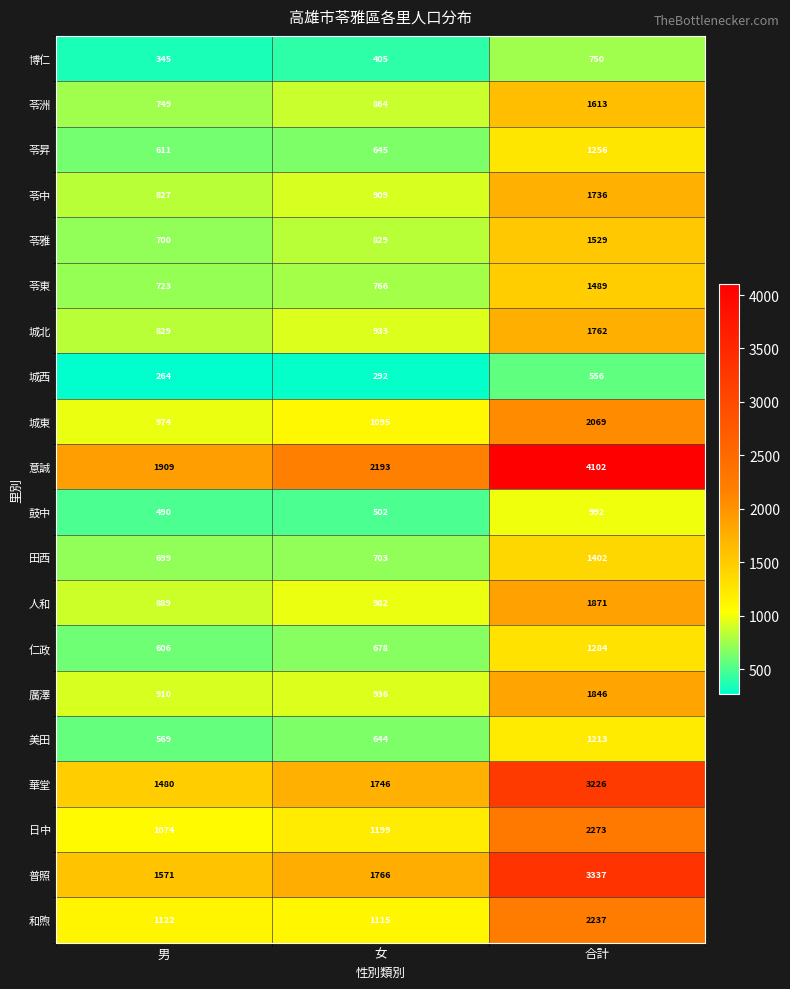

Rank the series by their maximum value, from highest to lowest.

意誠, 普照, 華堂, 日中, 和煦, 城東, 人和, 廣澤, 城北, 苓中, 苓洲, 苓雅, 苓東, 田西, 仁政, 苓昇, 美田, 鼓中, 博仁, 城西